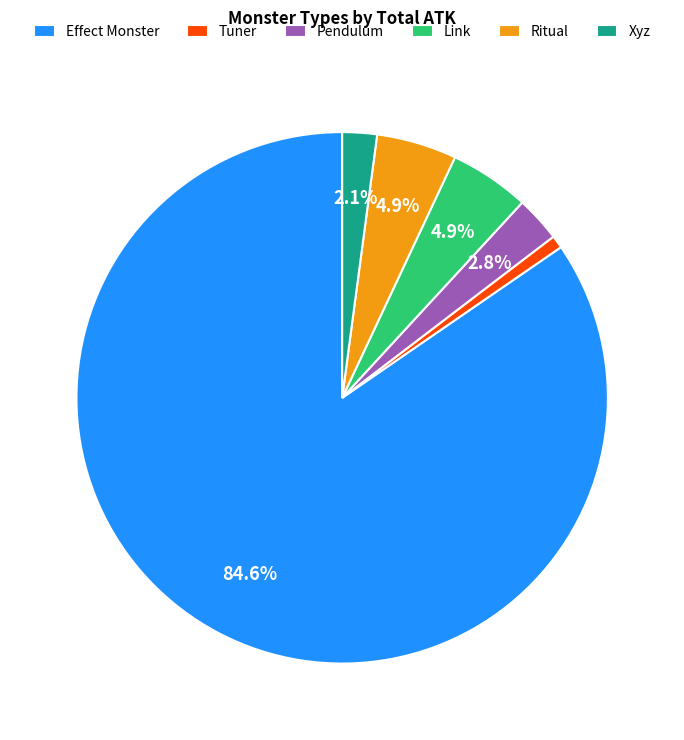

Which slice is the smallest?

Tuner